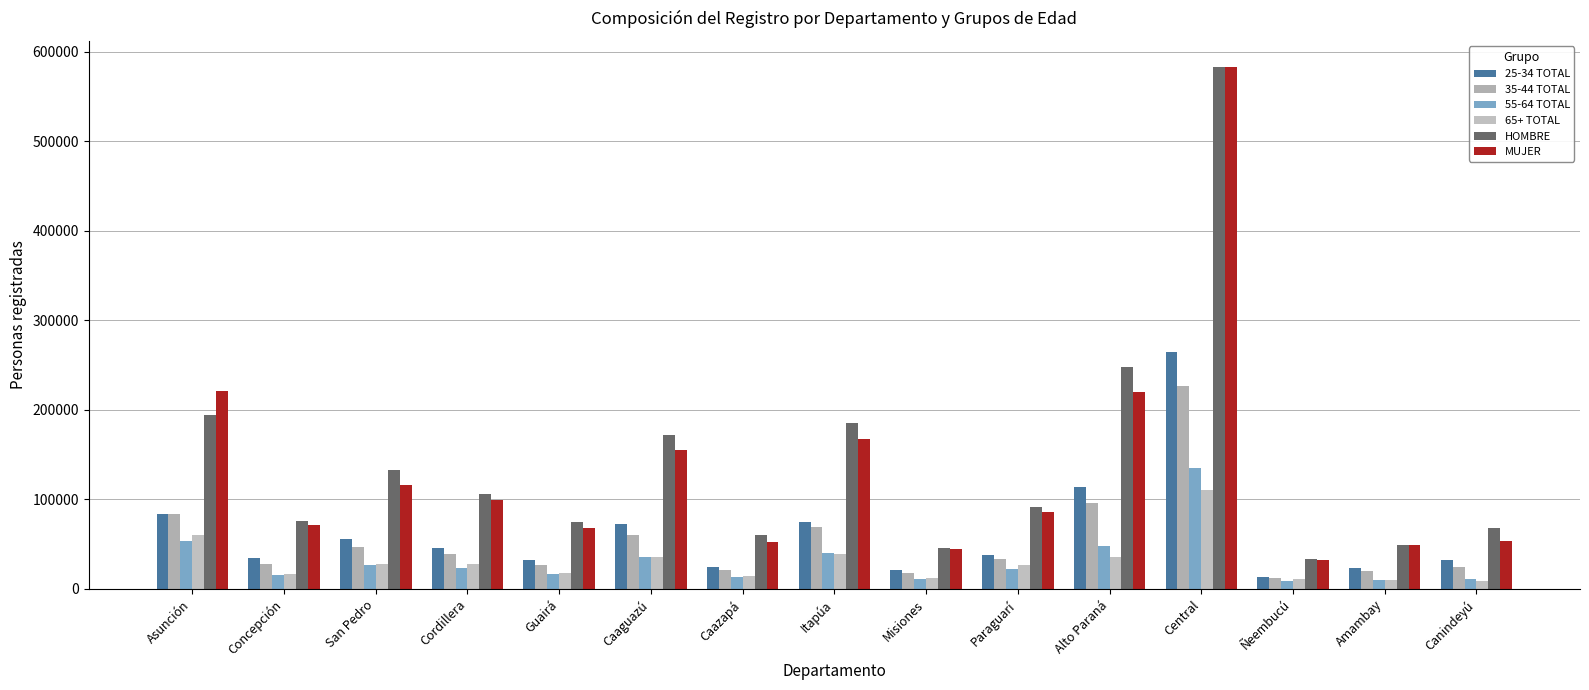

Which series has the largest range (max minus min)?

MUJER